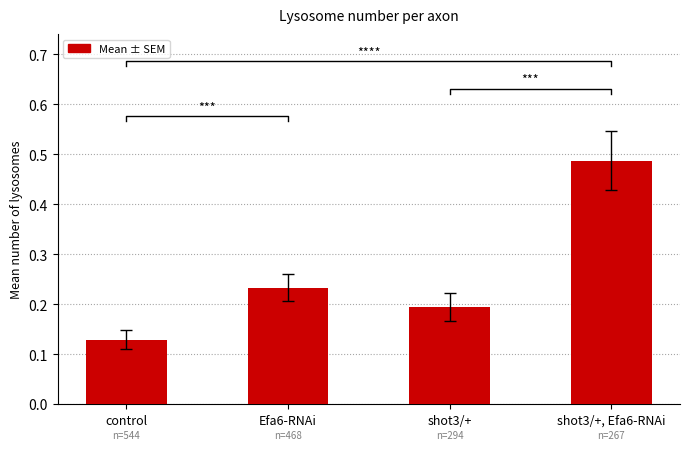

What is the change in value from Efa6-RNAi to shot3/+, Efa6-RNAi?

+0.3